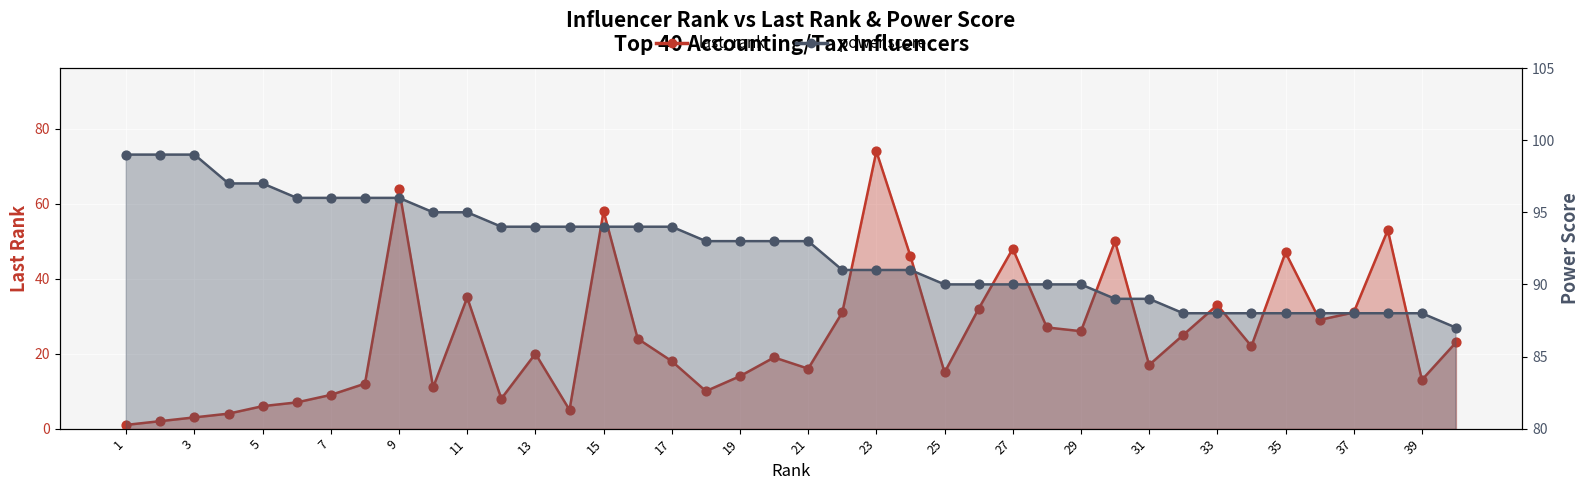

Which series has the largest total across all categories?

power score